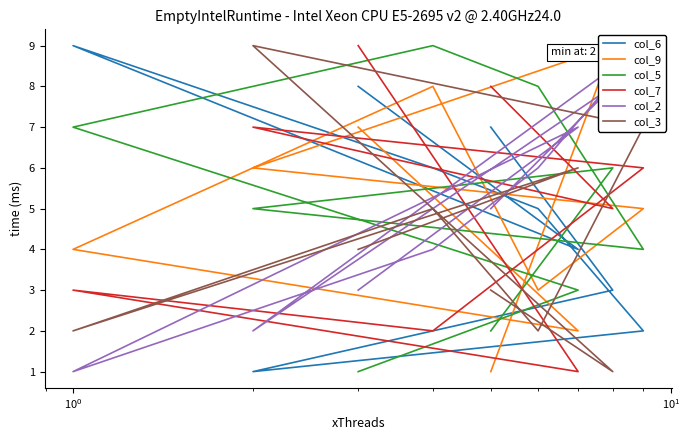

What is the average value of the col_9 series?

5